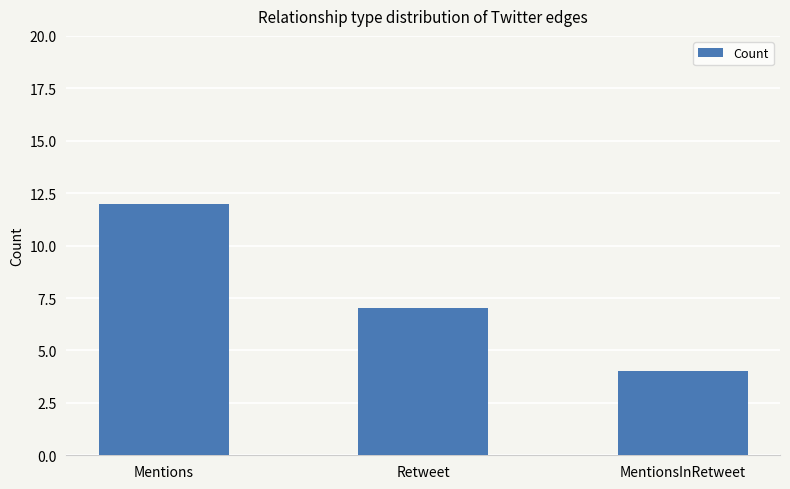

Which has a higher value, Retweet or Mentions?

Mentions